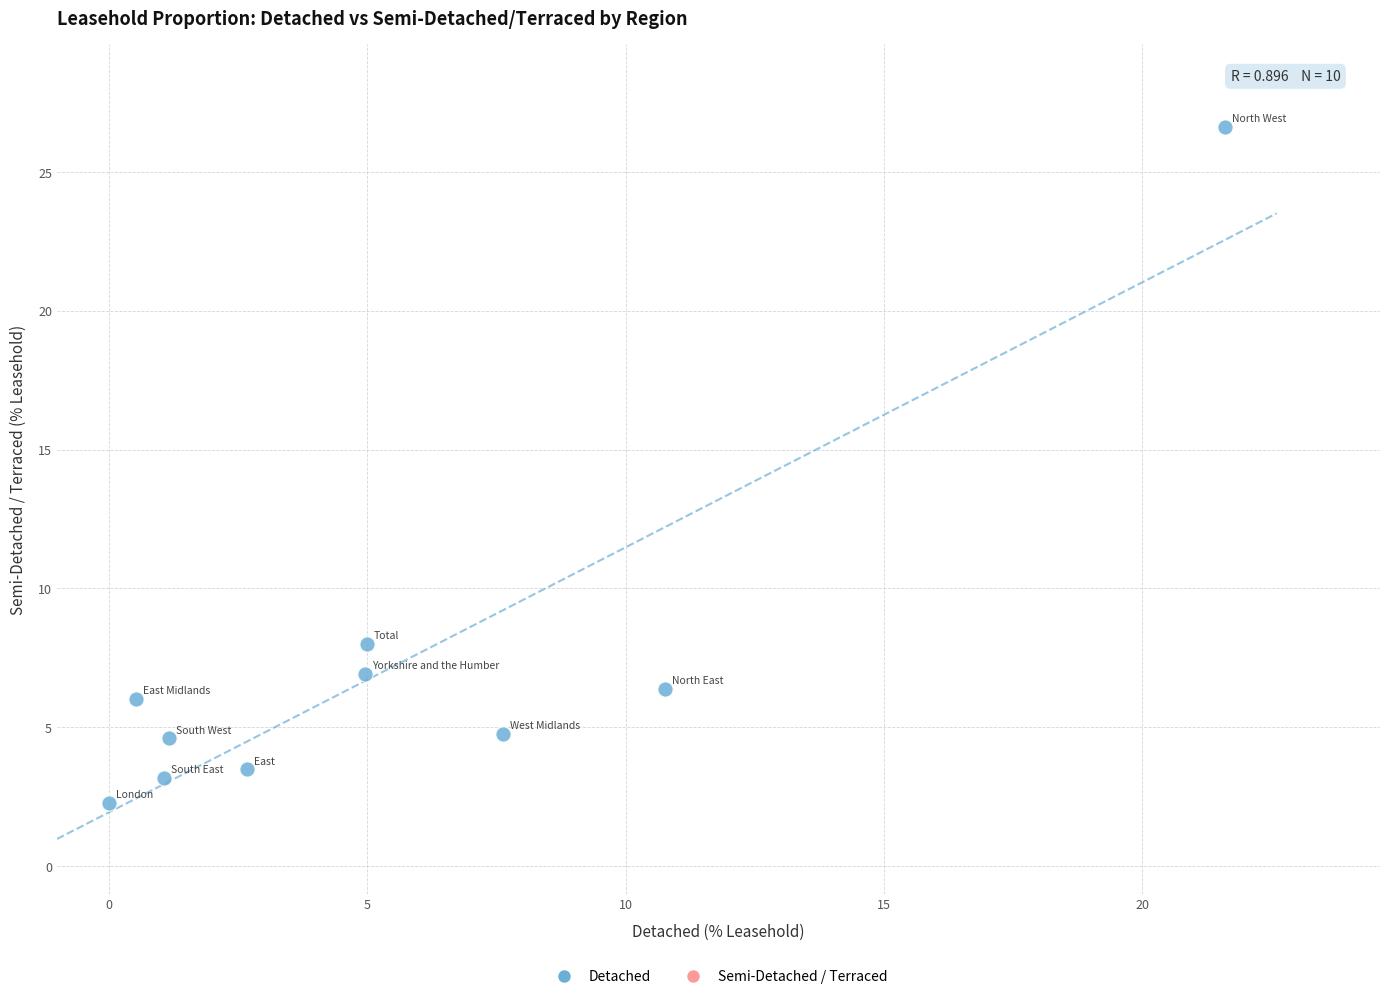

What is the average Y value?

7.2